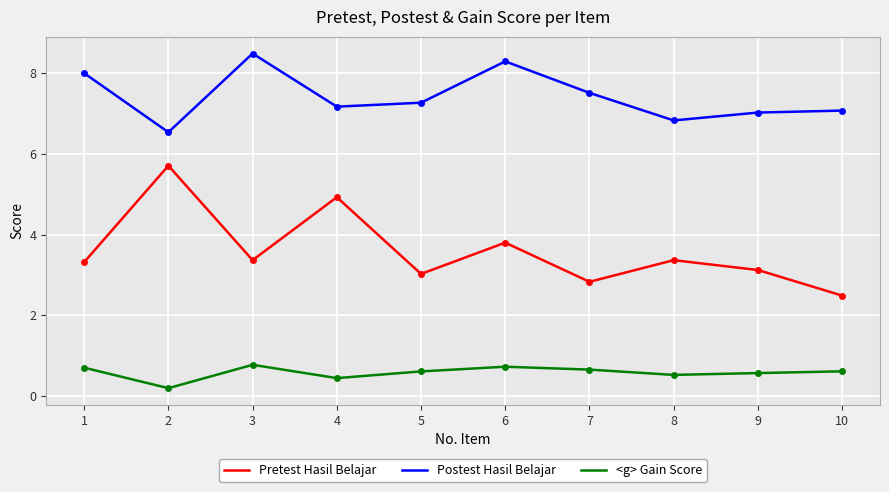

Does the chart display data point markers on the line(s)?

No